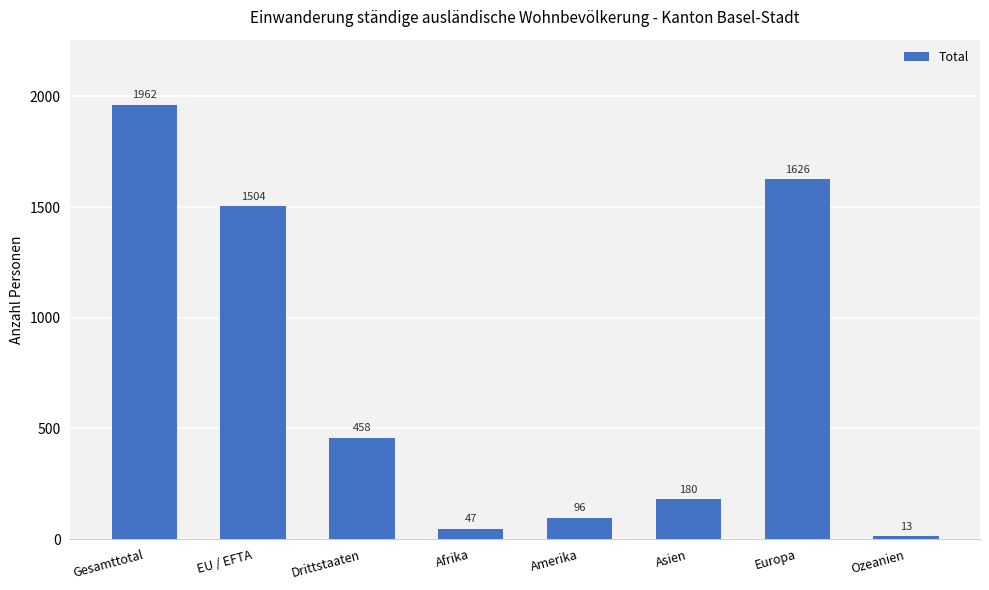

What is the average value?

736